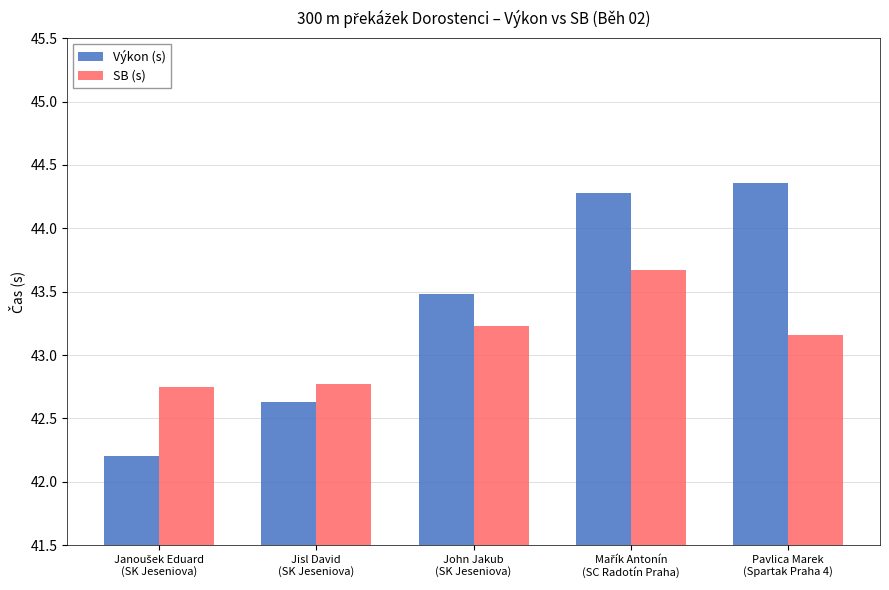

Where is Výkon (s) nearest to the value 43?

Jisl David
(SK Jeseniova)